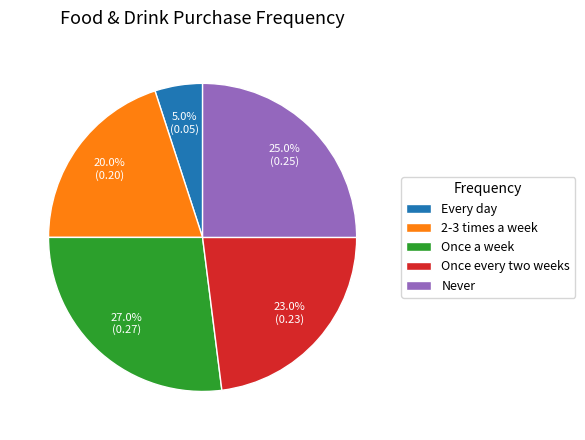

Which category has the biggest portion of the pie?

Once a week